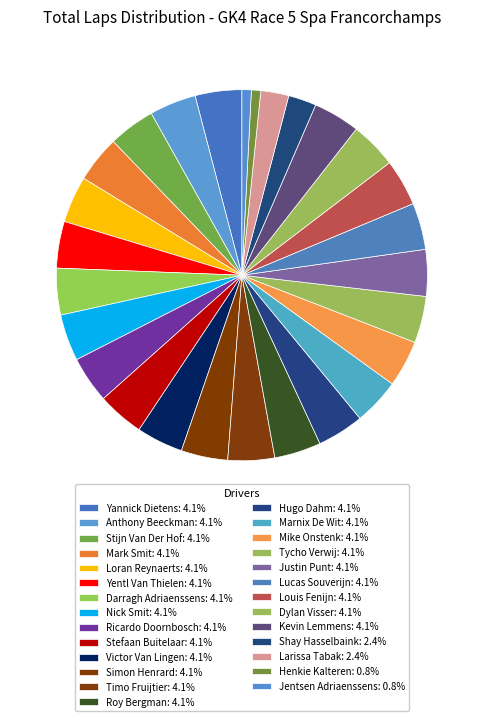

Approximately how many times larger is the value at Loran Reynaerts compared to Mike Onstenk?

1.0